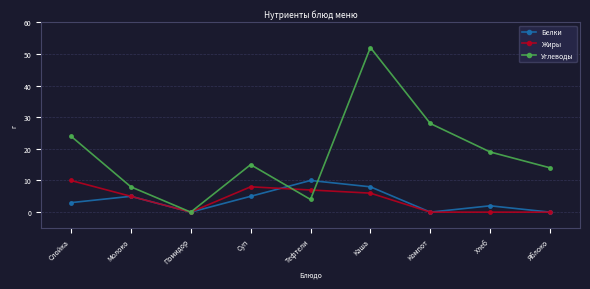

Which series has the largest range (max minus min)?

Углеводы